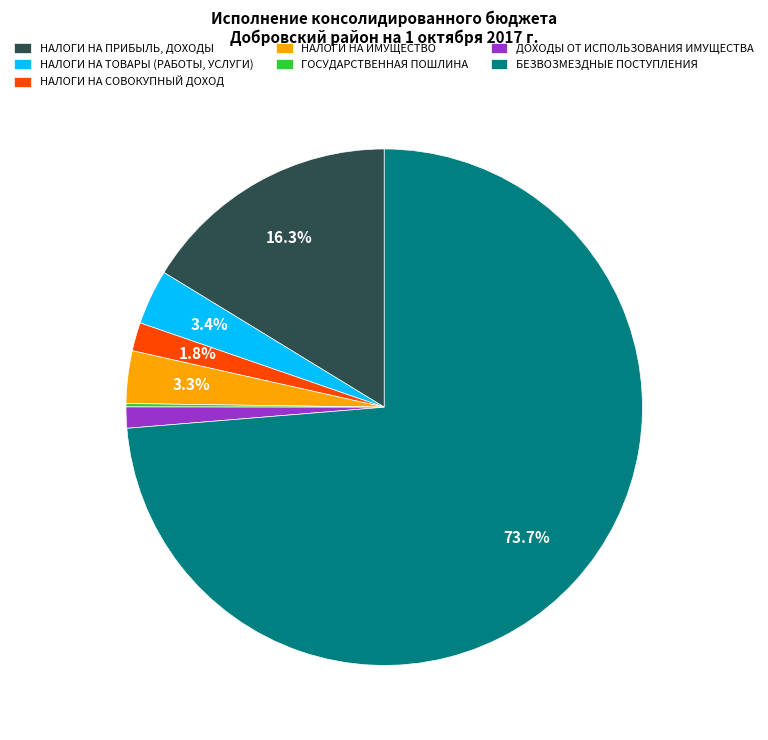

What is the largest slice in the pie chart?

БЕЗВОЗМЕЗДНЫЕ ПОСТУПЛЕНИЯ